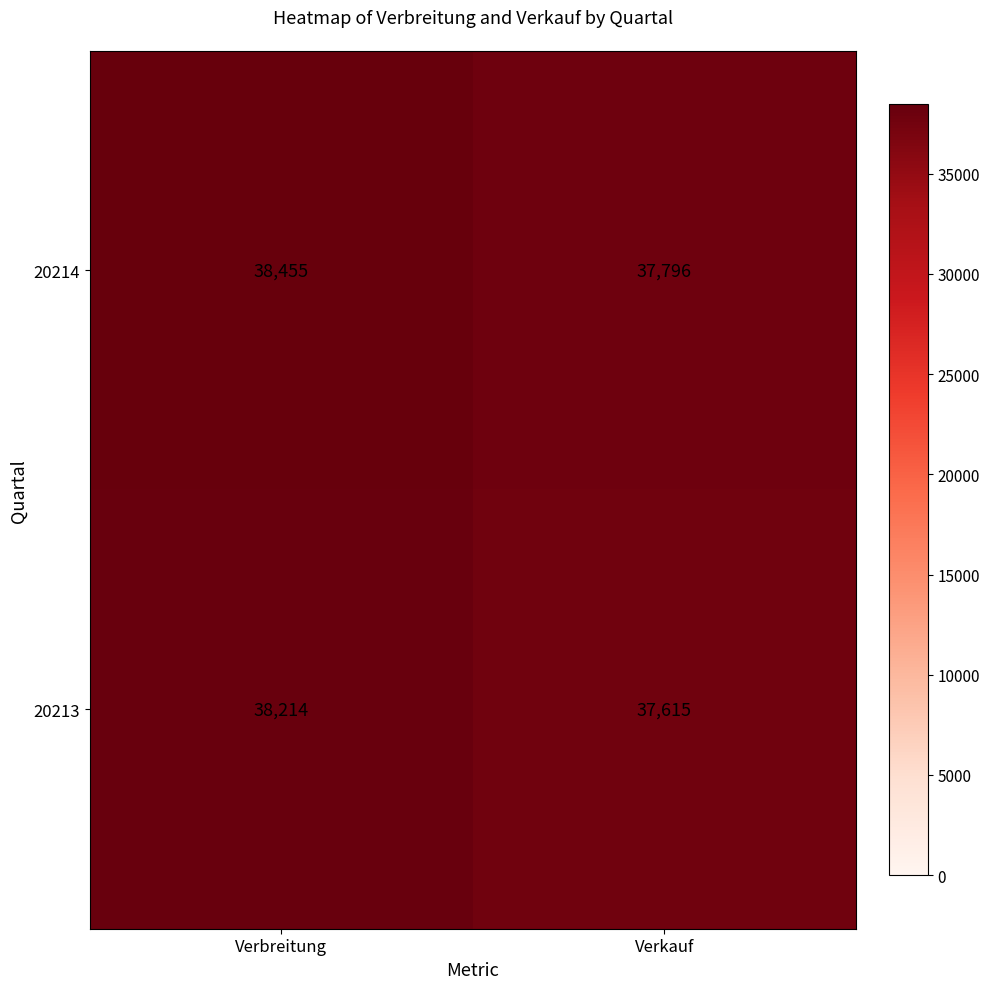

Reading right to left, what are all the values shown in this chart?

20214: Verkauf=37796	Verbreitung=38455
20213: Verkauf=37615	Verbreitung=38214